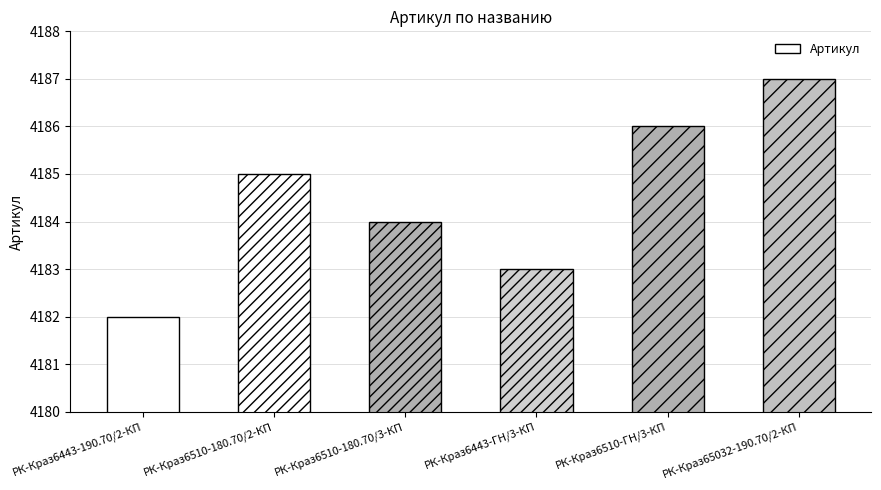

The value at РК-Краз6510-ГН/3-КП is 4186. True or false?

True